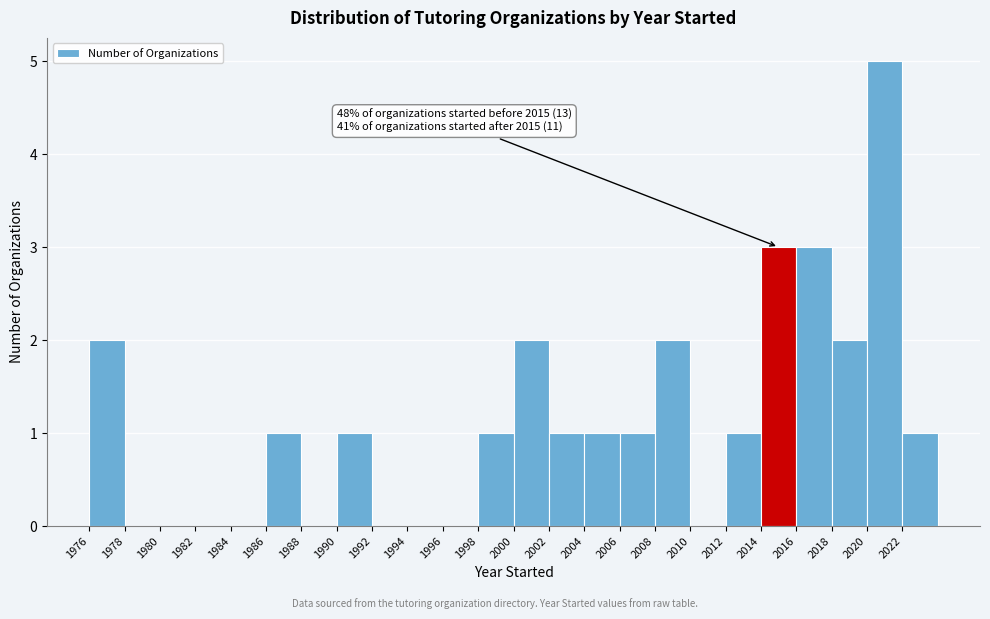

Over which range of the x-axis is the bar tallest?

2020 to 2022